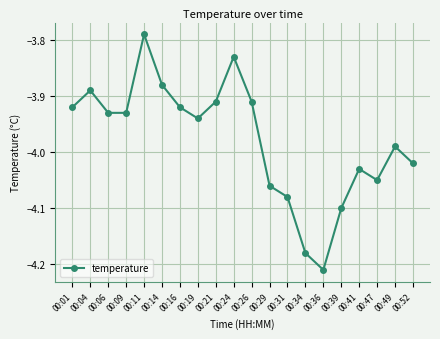

Which label corresponds to the largest value in the chart?

00:11